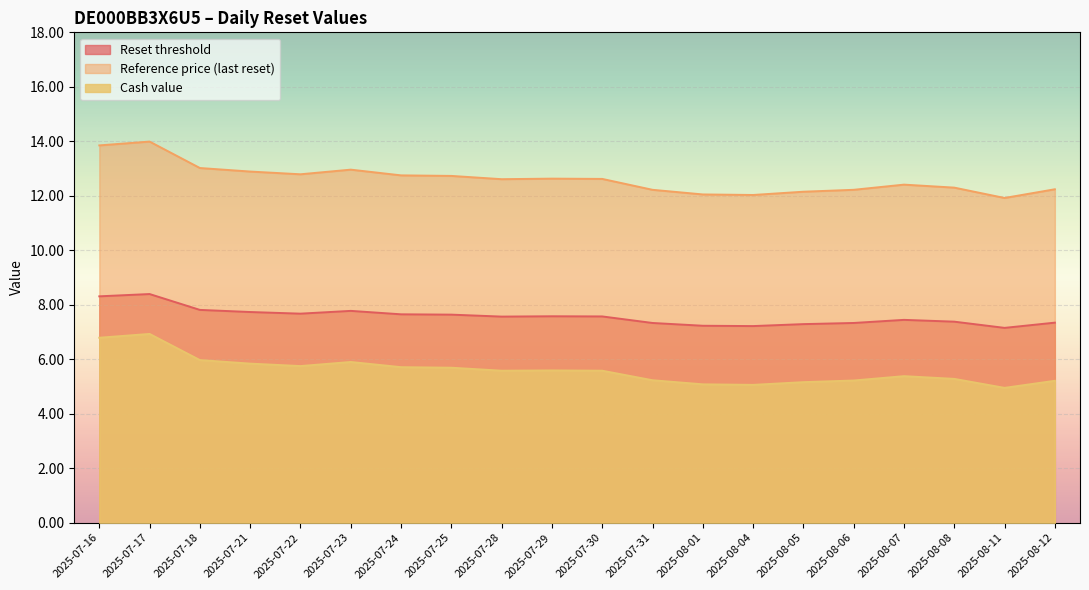

At how many categories does at least one series exceed 9?

20